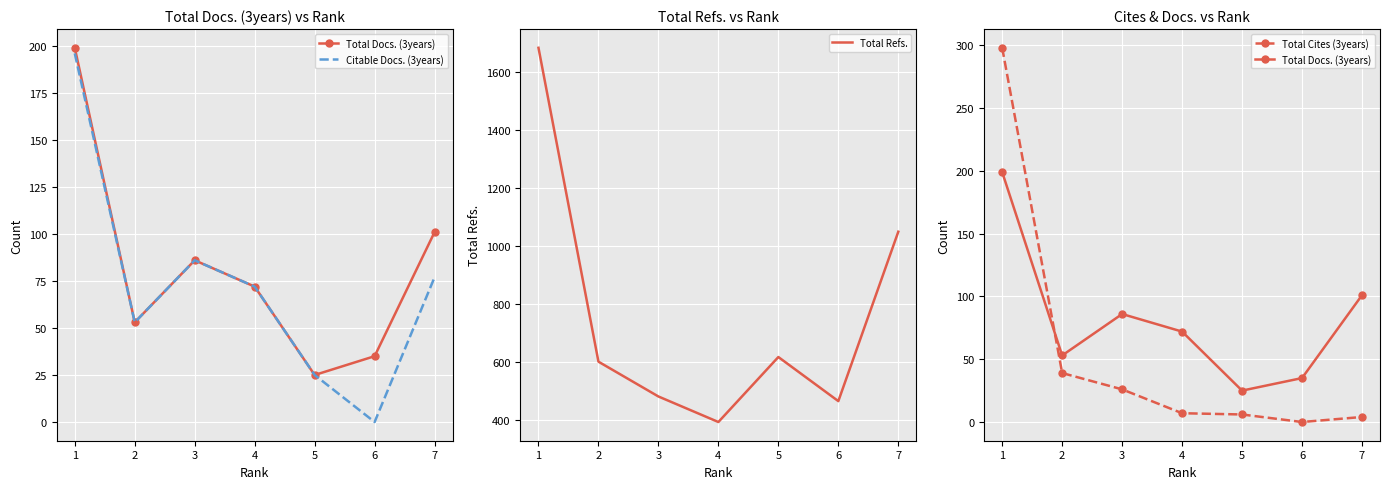

What are all the series names shown in the legend?

Total Docs. (3years), Citable Docs. (3years), Total Refs., Total Cites (3years)